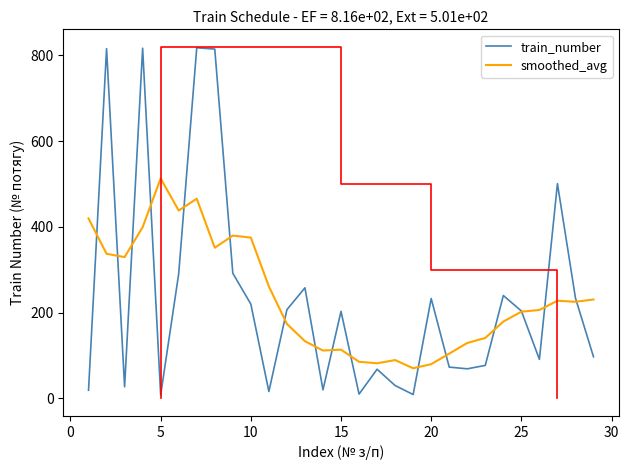

What is the minimum value for smoothed_avg?

70.3